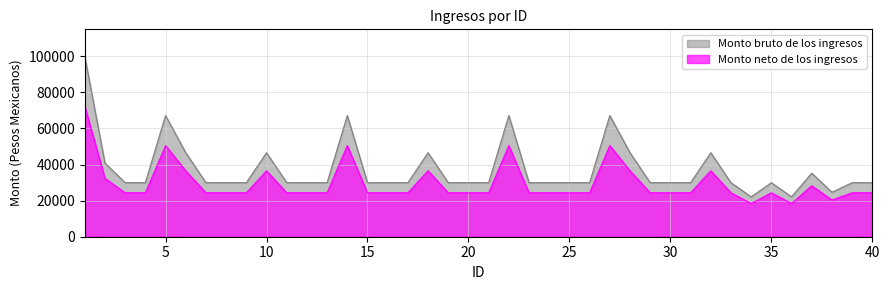

Which series has the widest spread of values?

Monto bruto de los ingresos